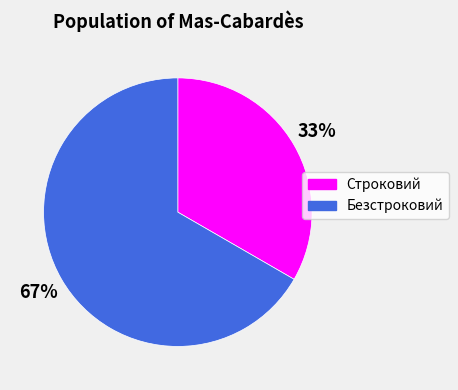

What percentage is the Безстроковий slice, to the nearest percent?

67%